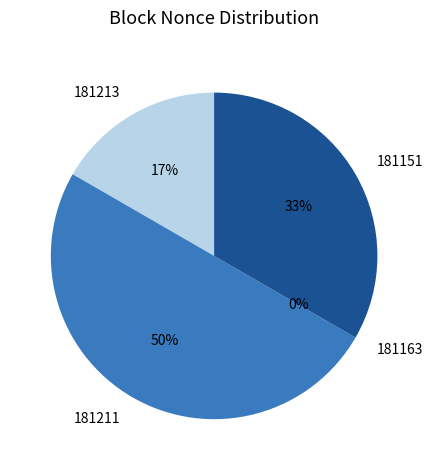

To the nearest percent, what is the difference between the largest and smallest slice percentages?

50%